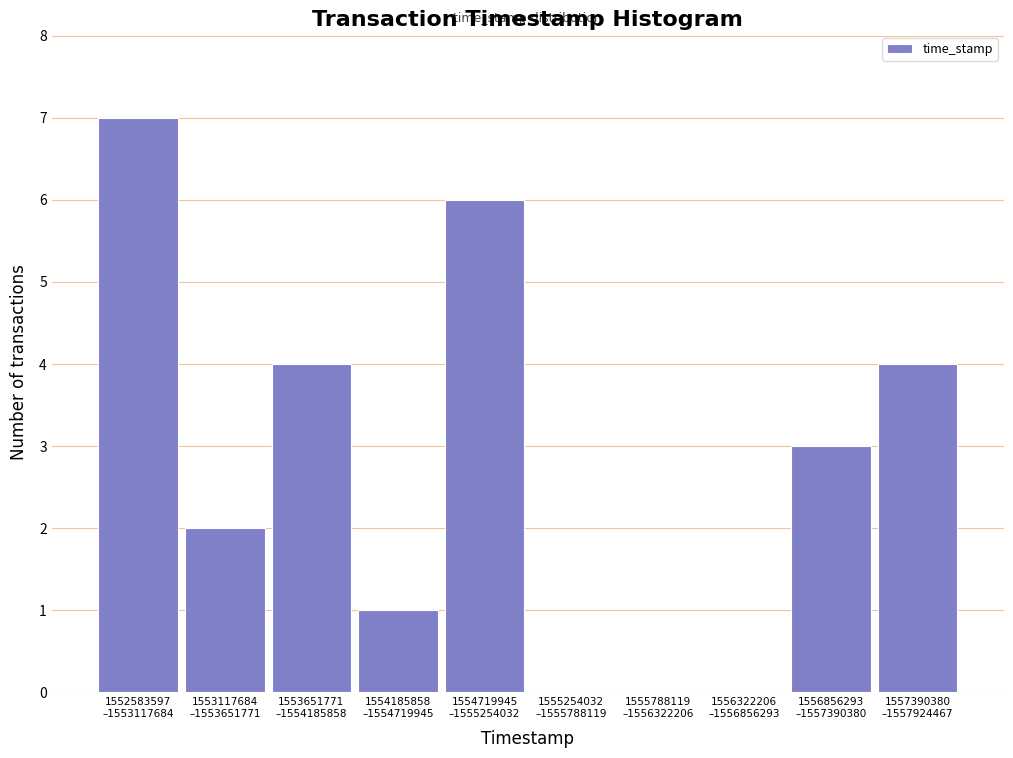

What is the sum of all values?

27